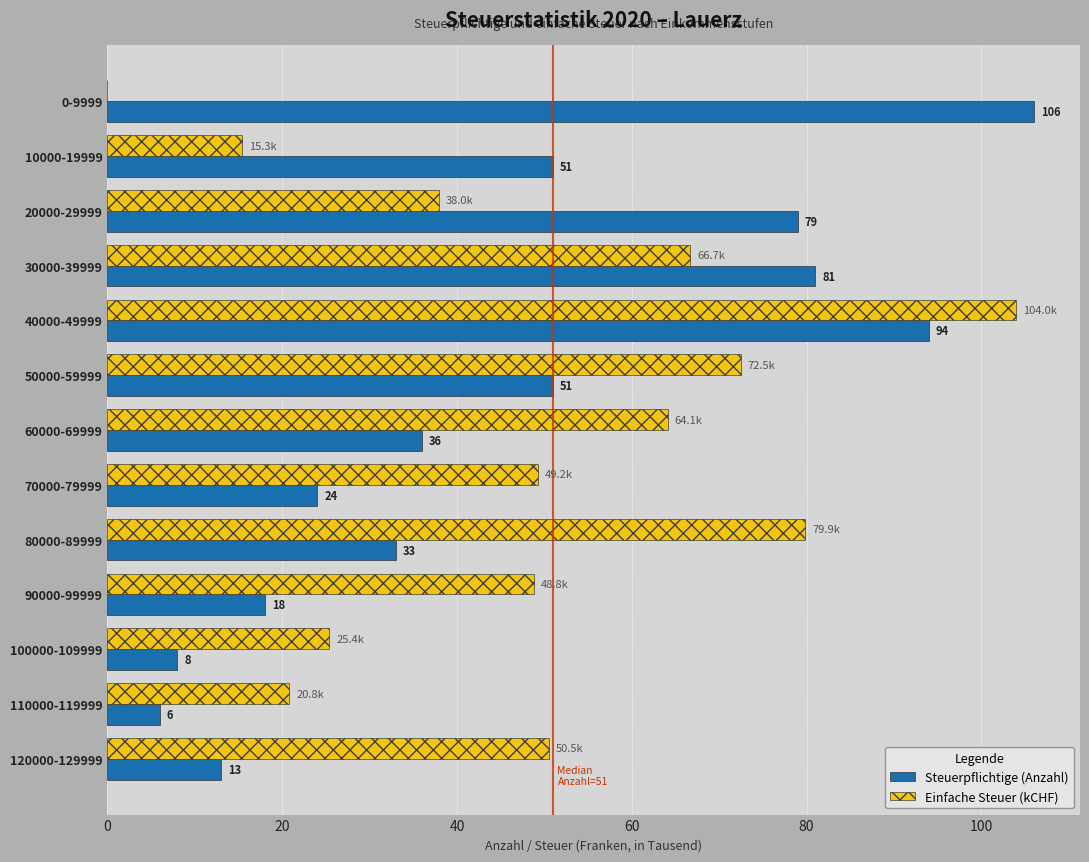

Is the value of Steuerpflichtige (Anzahl) at 30000-39999 greater than the value of Einfache Steuer (kCHF) at 90000-99999?

Yes